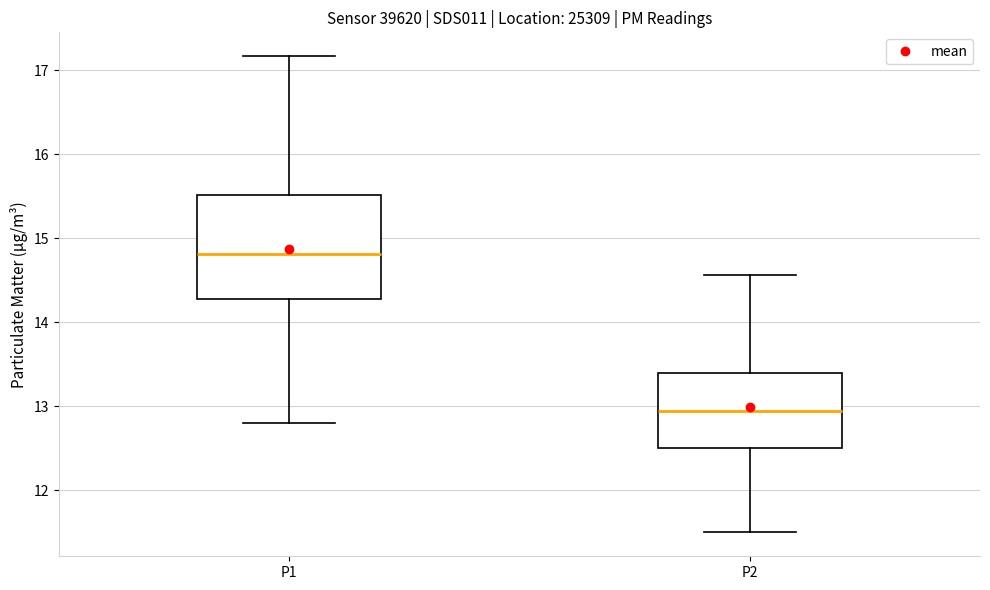

Which box is the tallest, from its lower edge to its upper edge?

P1